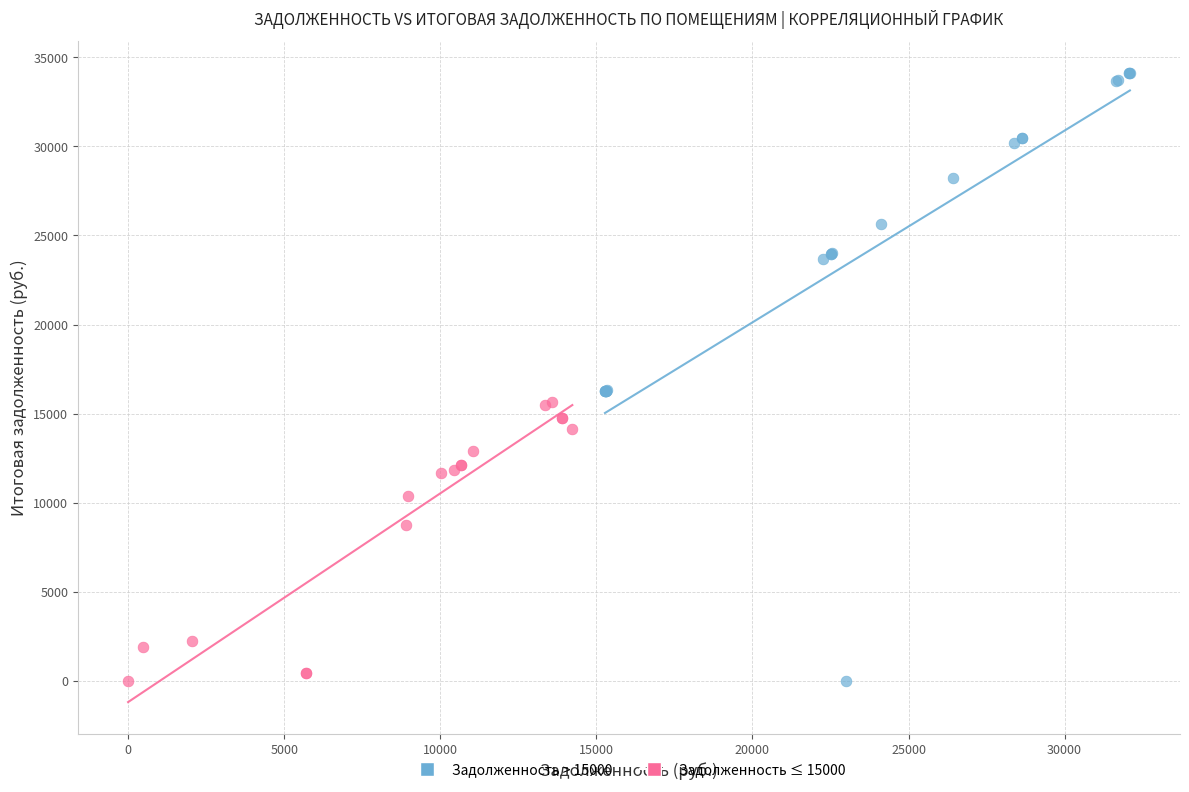

Which series has the largest Y range (max minus min)?

Задолженность > 15000